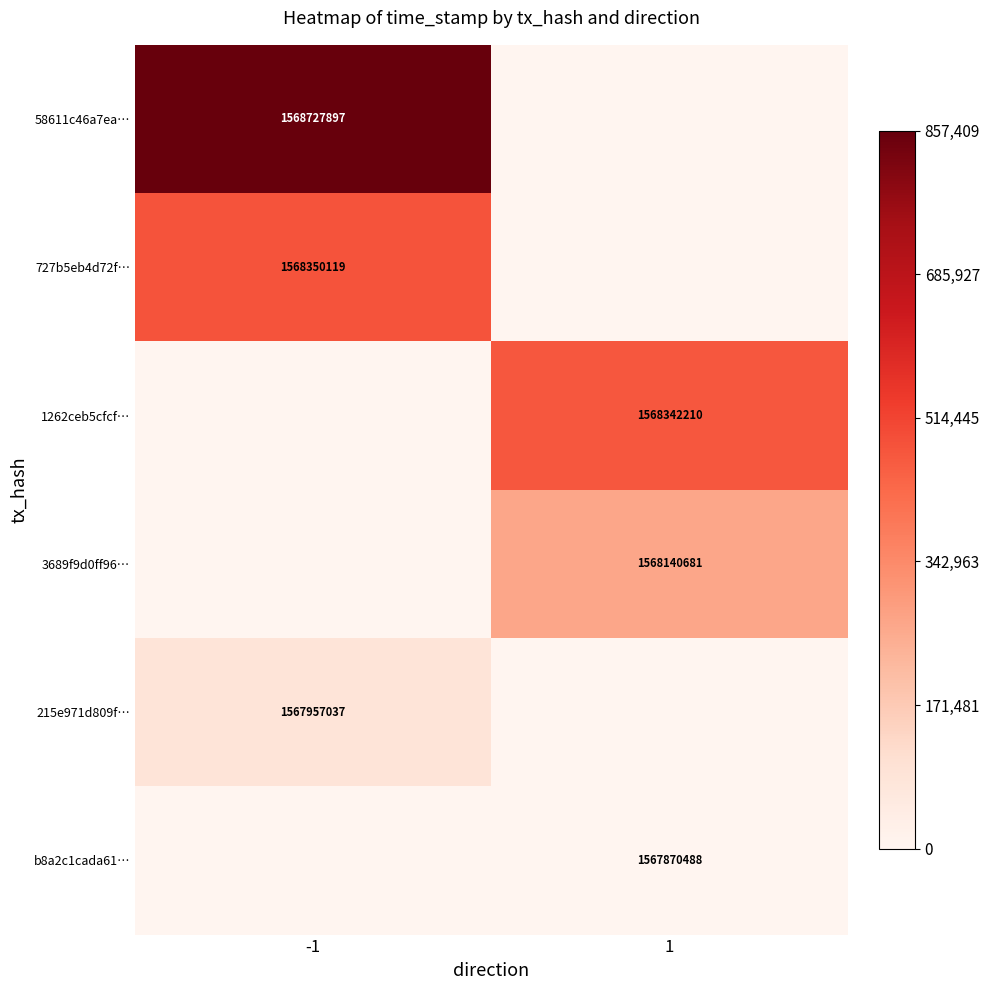

Which category has the highest value across all series?

-1